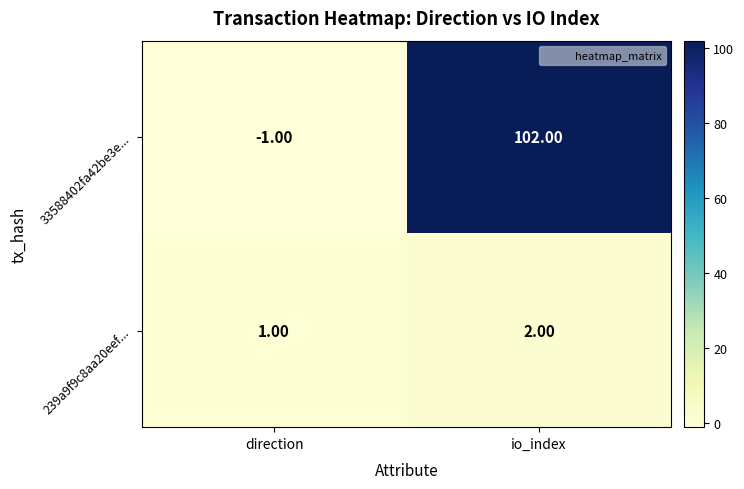

At how many categories does at least one series exceed 39?

1